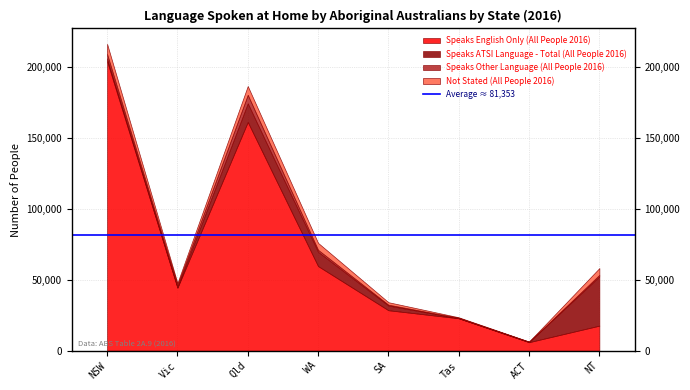

In Speaks Other Language (All People 2016), how many points are lower than both neighbors (excluding endpoints)?

2